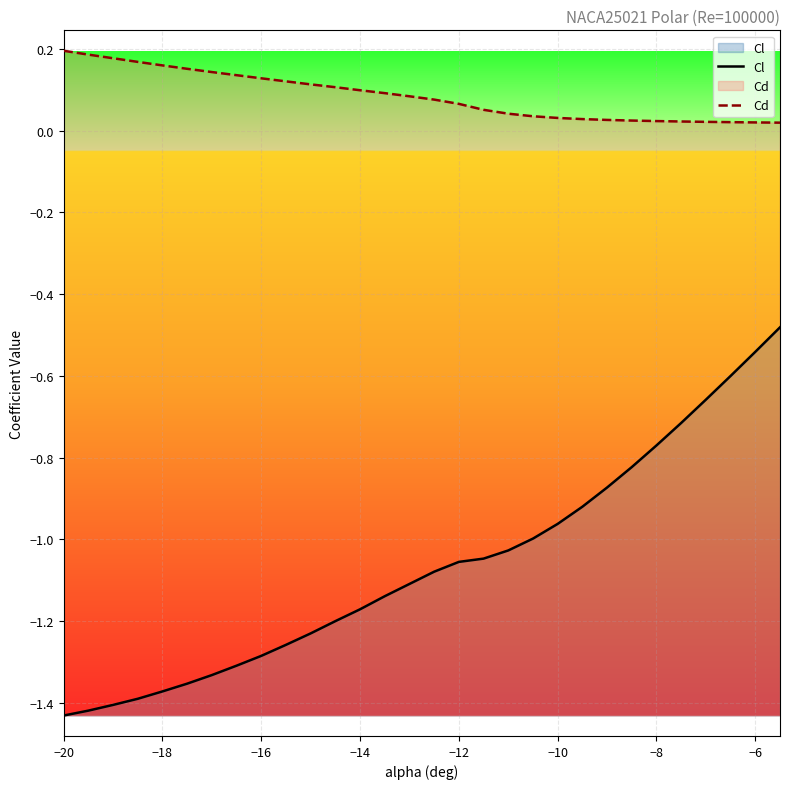

True or false: Cl and Cd intersect in this chart.

False